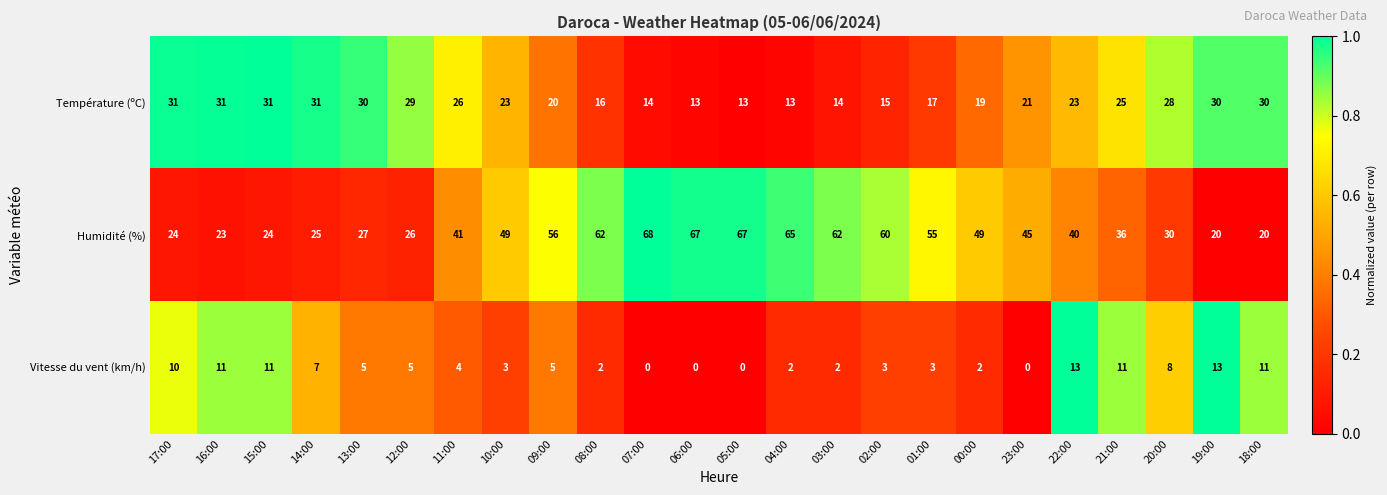

What is the greatest value displayed?

68